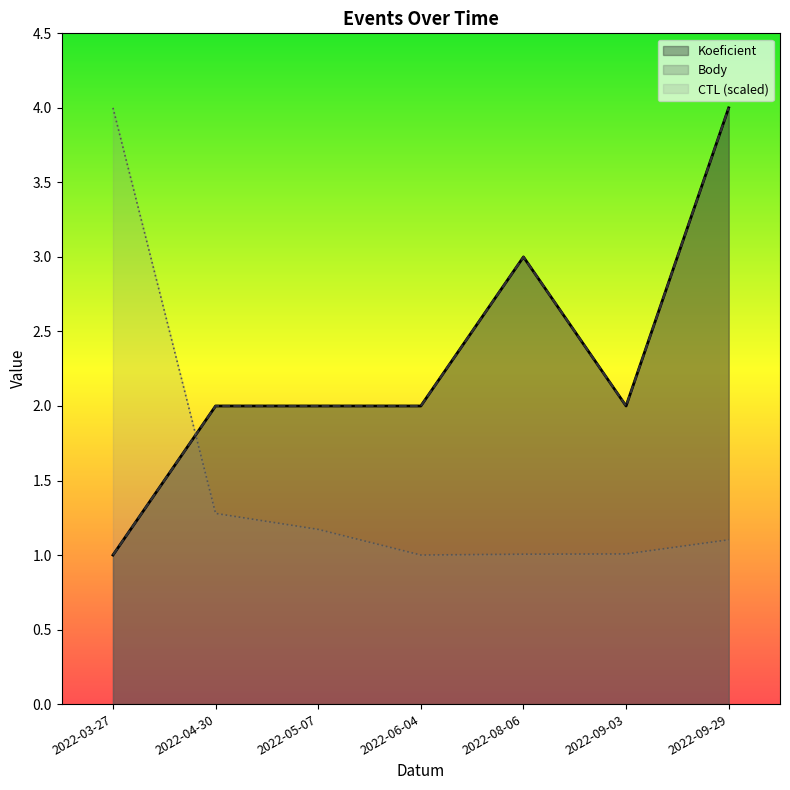

Does the chart have visible grid lines?

No